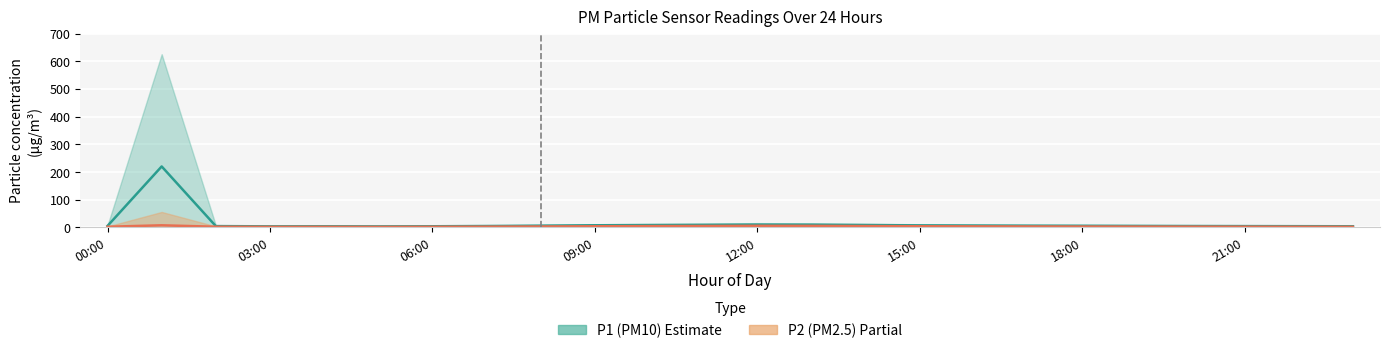

Rank the series by their average value, from lowest to highest.

P2 (PM2.5), P1 (PM10)